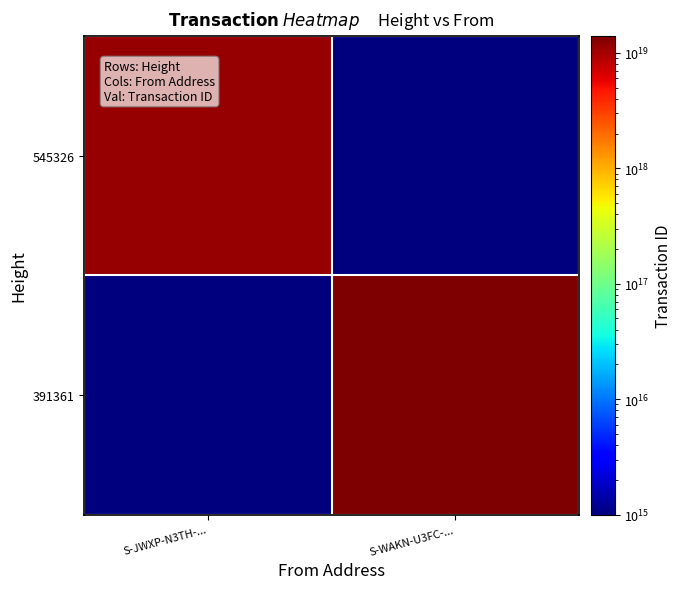

Which series has the largest total across all categories?

391361